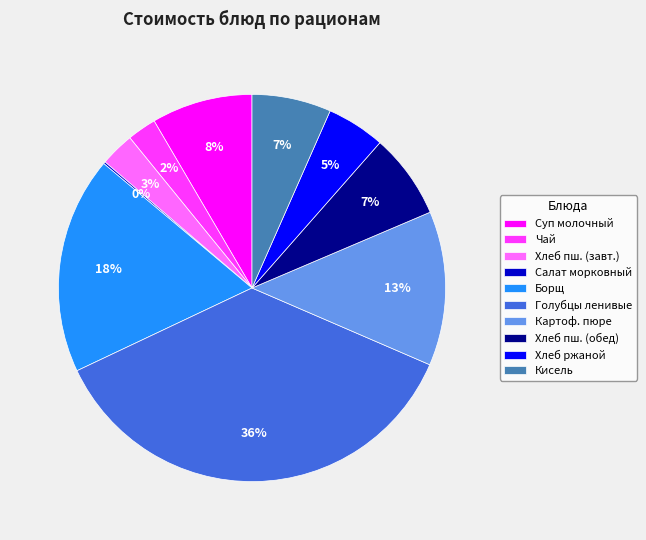

To the nearest percent, what percentage of the pie is Кисель?

7%